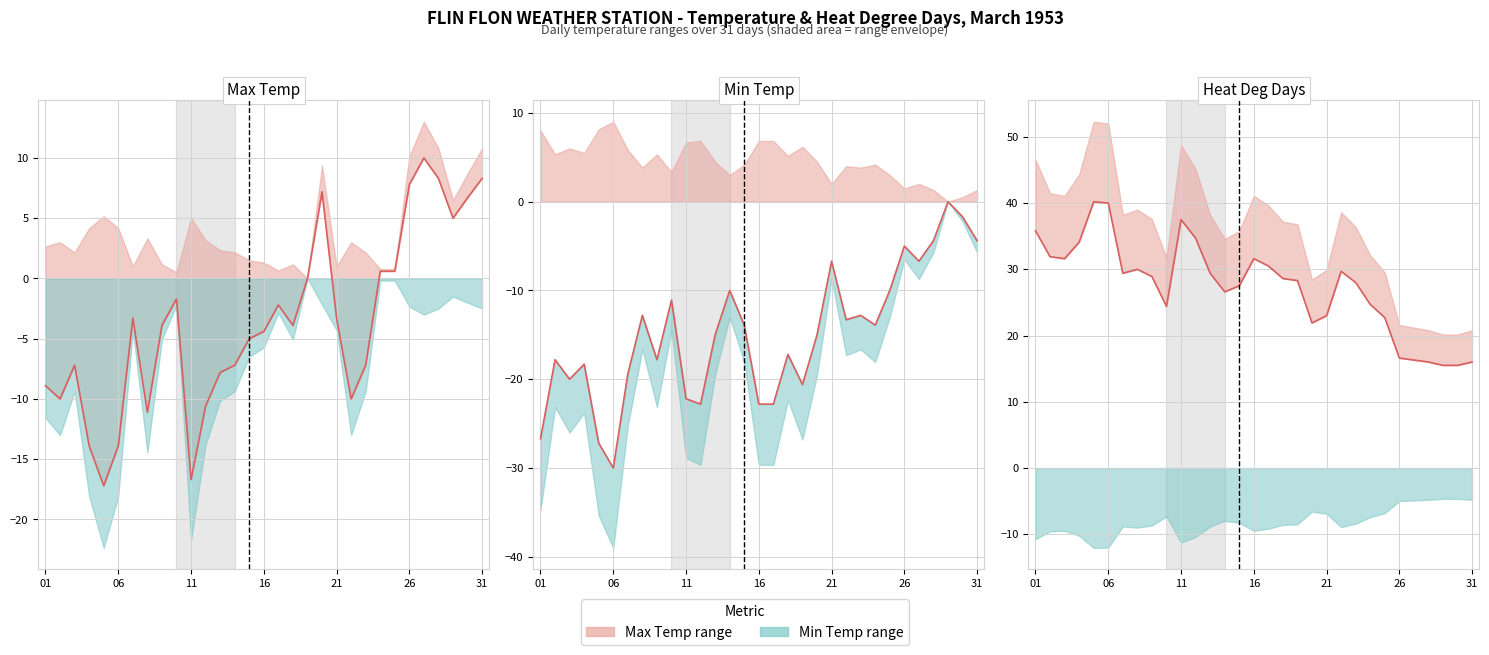

Rank the series by their average value, from highest to lowest.

Heat Deg Days, Max Temp, Min Temp